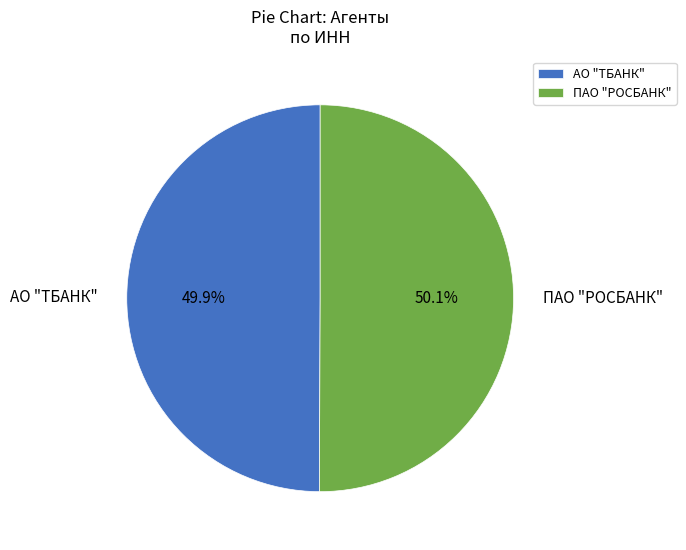

The АО "ТБАНК" slice represents 50% of the pie. True or false?

True